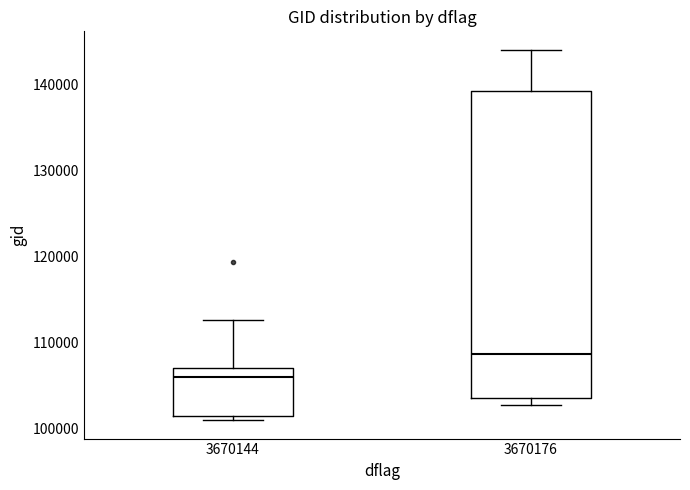

Which box is the tallest, from its lower edge to its upper edge?

3670176